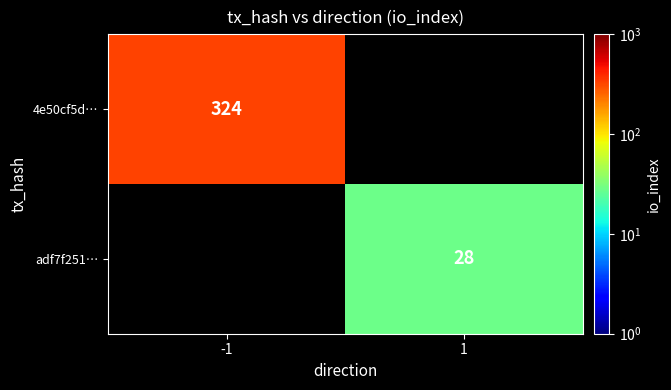

The 4e50cf5d… series shows 180 at -1. True or false?

False